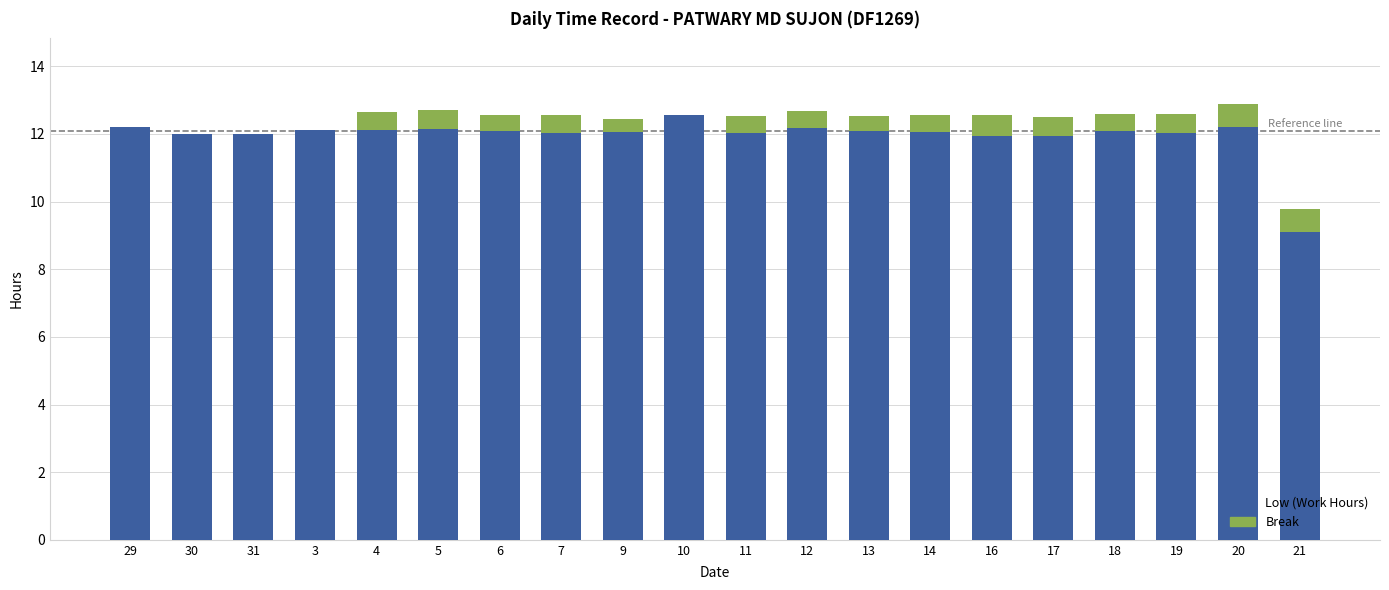

Which category has the highest value in the Low (Work Hours) series?

10